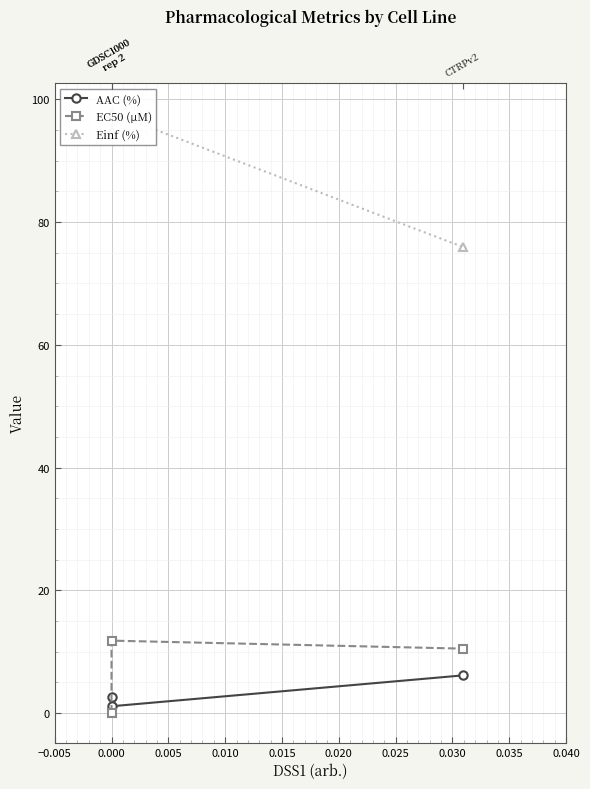

What is the difference between the maximum and minimum values in the AAC (%) series?

5.0